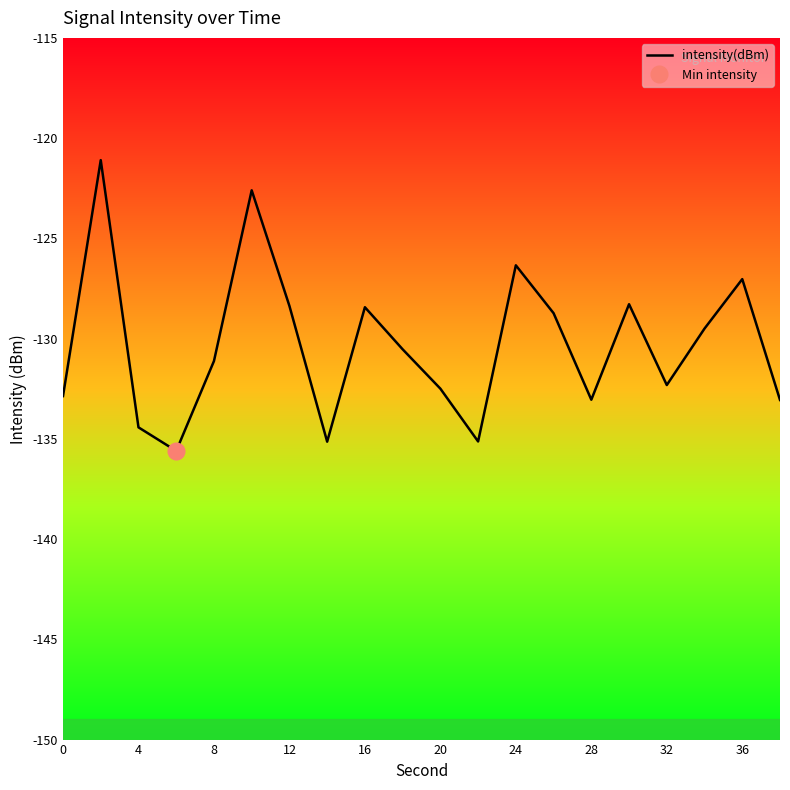

The intensity(dBm) series shows -134.4 at 4. True or false?

True